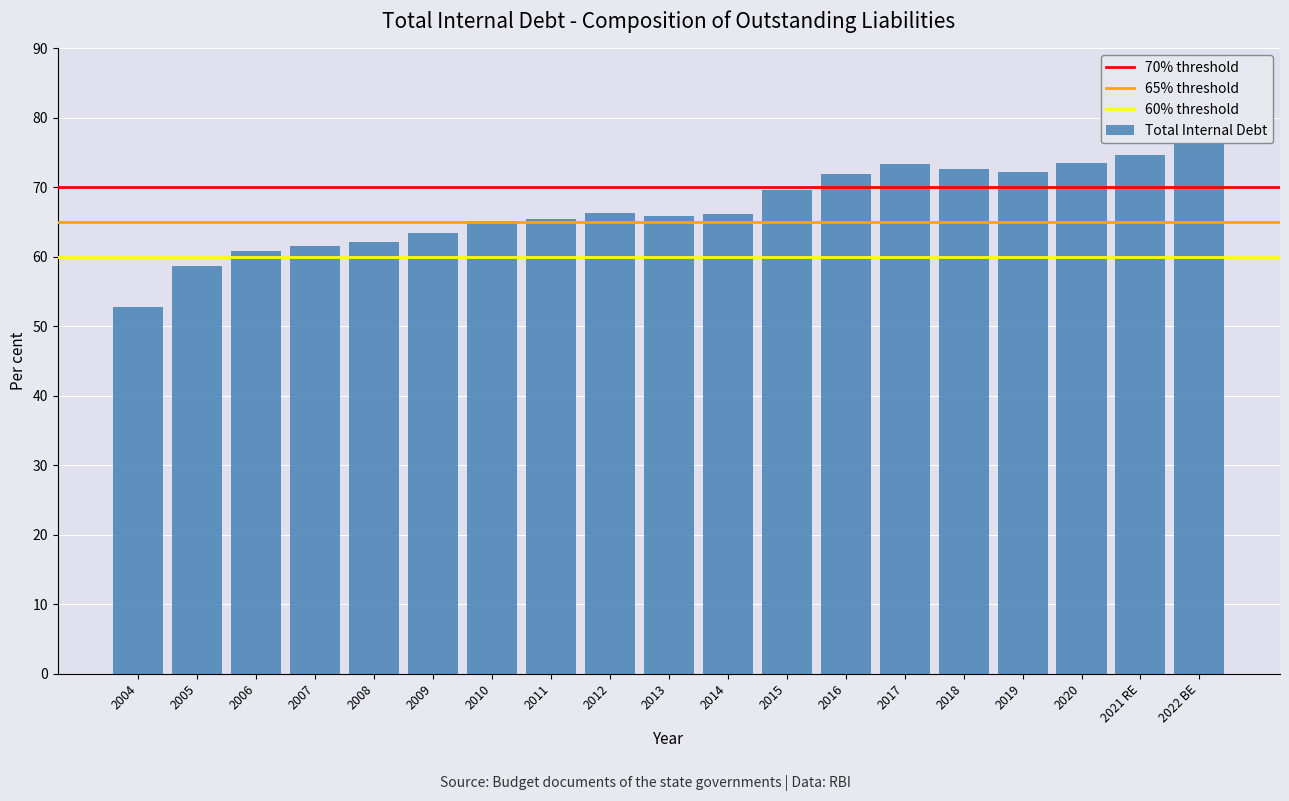

Approximately how many times larger is the value at 2010 compared to 2015?

0.9